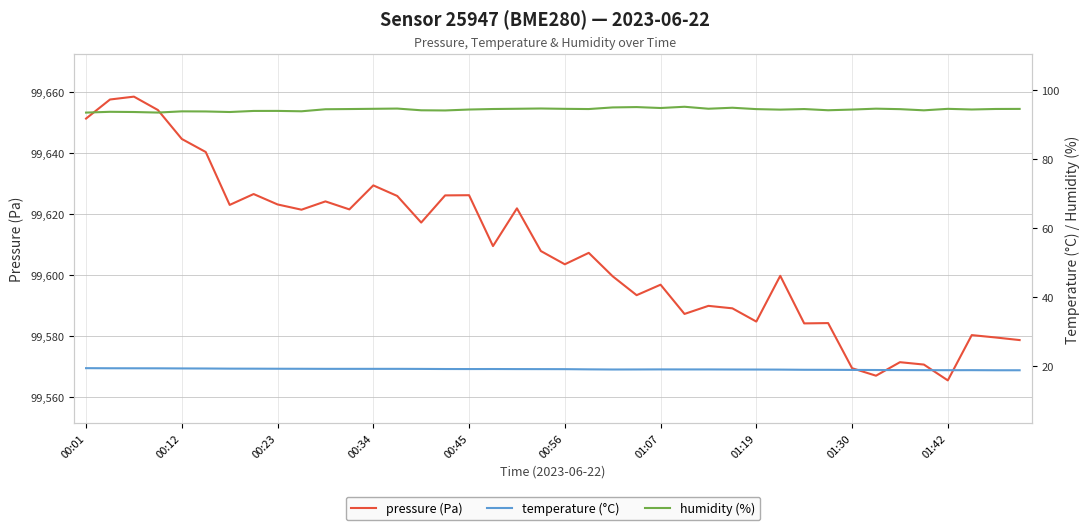

Reading left to right, what are all the values shown in this chart?

pressure (Pa): 99651.2	99657.4	99658.4	99654.0	99644.5	99640.2	99622.9	99626.4	99623.0	99621.3	99624.0	99621.4	99629.3	99625.8	99617.1	99626.0	99626.1	99609.4	99621.8	99607.8	99603.4	99607.2	99599.5	99593.3	99596.7	99587.1	99589.8	99589.0	99584.6	99599.6	99584.0	99584.1	99569.3	99566.9	99571.3	99570.5	99565.3	99580.2	99579.4	99578.6
temperature (°C): 19.4	19.4	19.4	19.4	19.3	19.3	19.3	19.3	19.2	19.2	19.2	19.2	19.2	19.2	19.2	19.2	19.1	19.2	19.1	19.1	19.1	19.1	19.0	19.0	19.1	19.0	19.0	19.0	19.0	19.0	18.9	18.9	18.9	18.9	18.9	18.8	18.8	18.8	18.8	18.8
humidity (%): 93.5	93.7	93.7	93.5	93.9	93.8	93.7	94.0	94.0	93.9	94.5	94.5	94.6	94.7	94.2	94.1	94.4	94.5	94.6	94.7	94.6	94.5	95.0	95.1	94.8	95.2	94.6	94.9	94.5	94.4	94.5	94.2	94.4	94.7	94.5	94.2	94.6	94.4	94.6	94.6